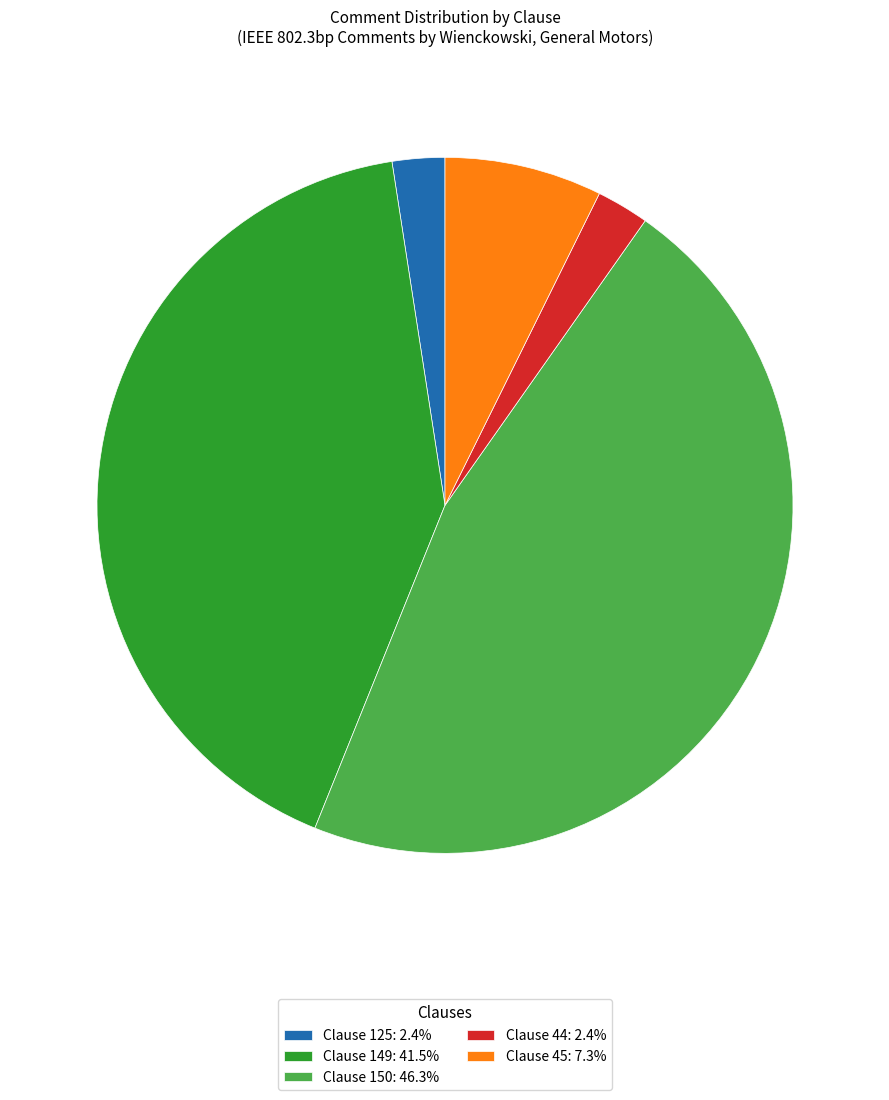

Is Clause 150: 46.3% the majority of the pie?

No